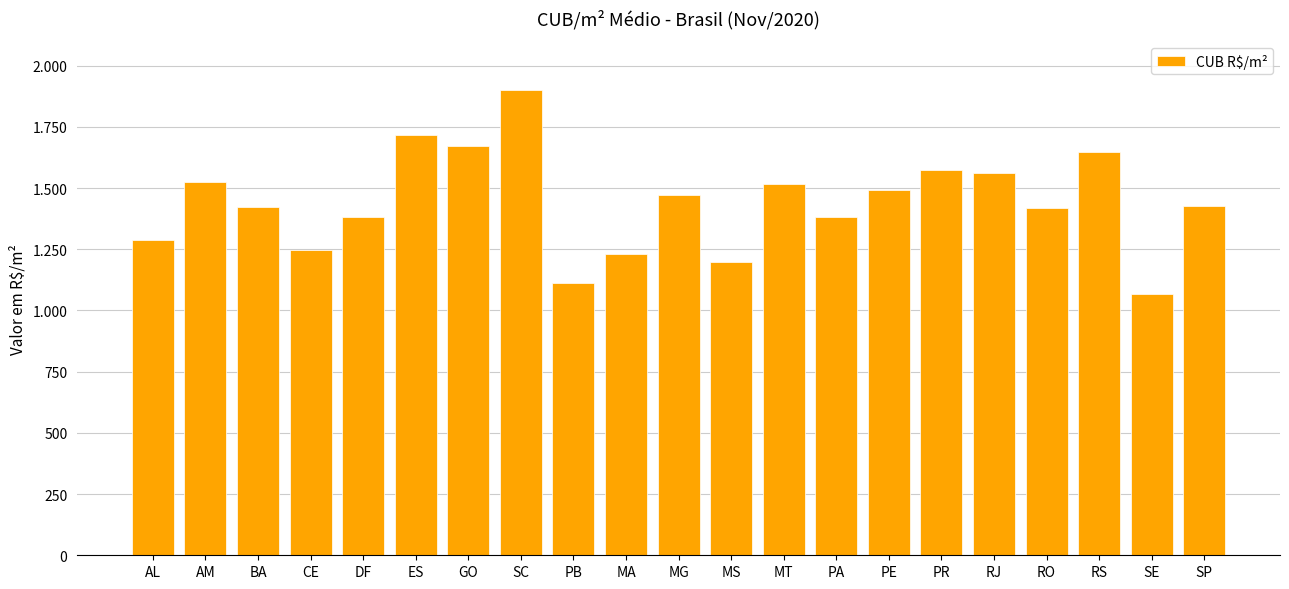

Does the chart contain any negative values?

No